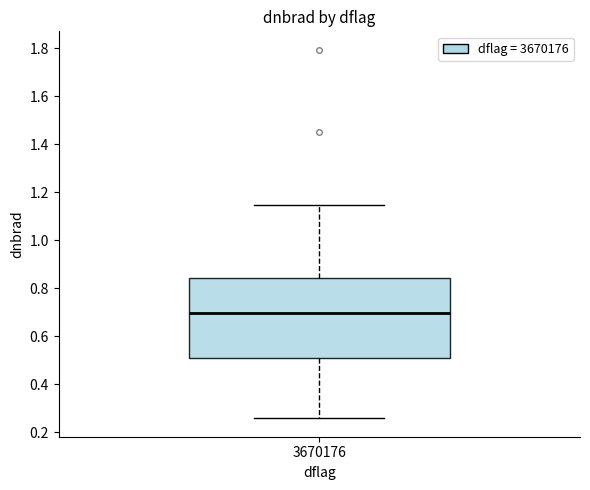

Read this box plot against the y-axis: the position of the median line, the range covered by the box, and the ends of both whiskers. The values are not printed on the chart, so give them approximately, as read against the axis.

median 0.70, box 0.50 to 0.84, whiskers 0.26 to 1.14